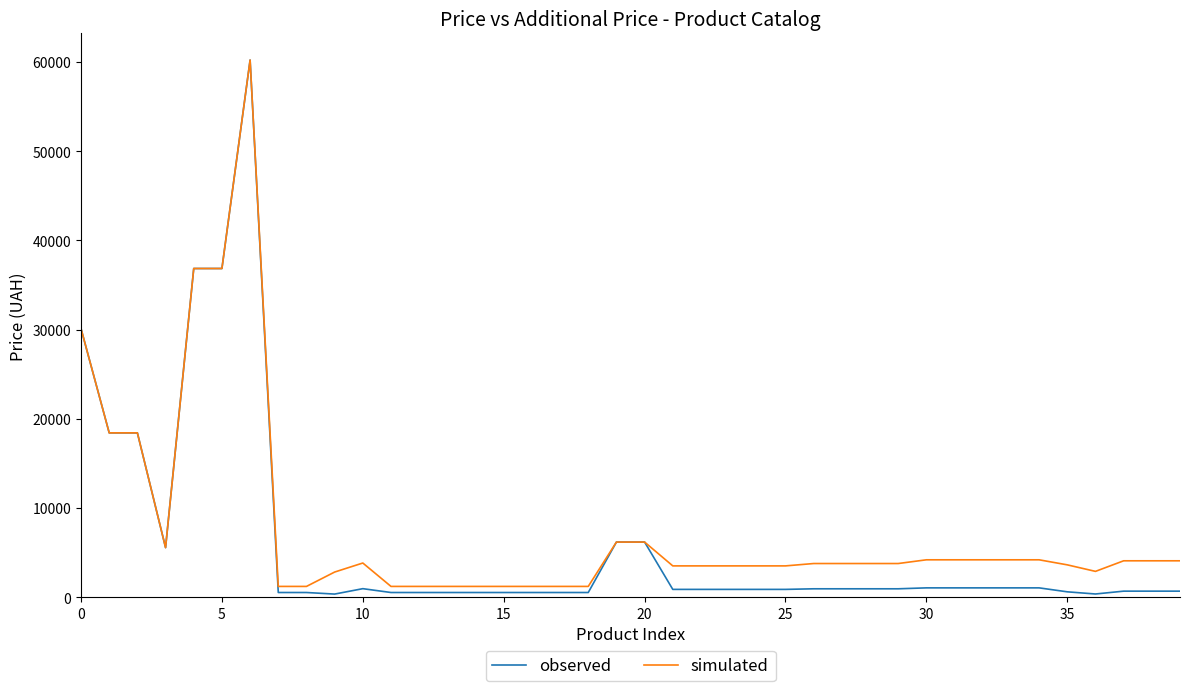

What is the maximum value shown in the chart?

60205.6